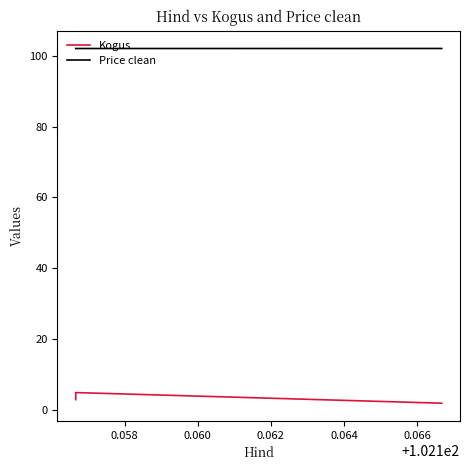

Reading left to right, extract all data points from this chart.

Kogus: 3.0	5.0	2.0
Price clean: 102.0	102.0	102.0